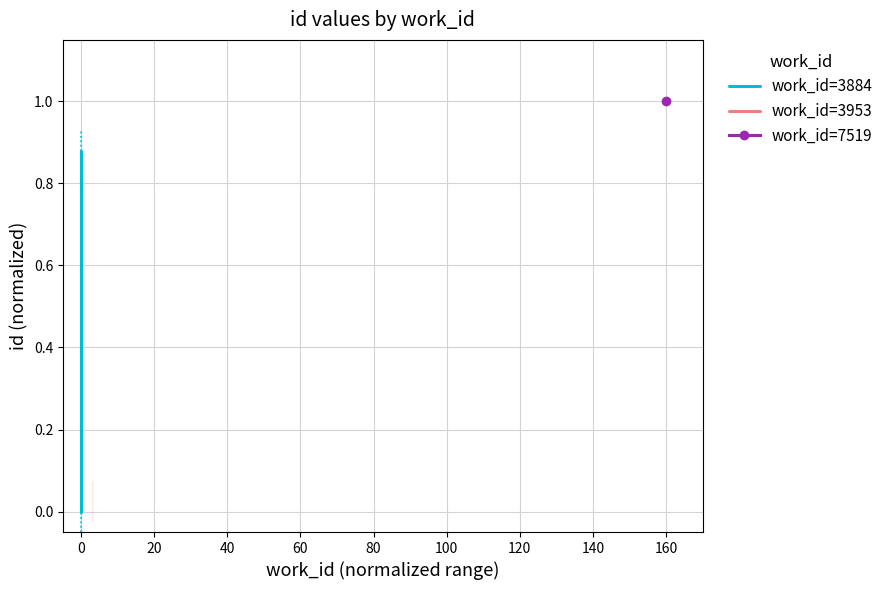

At how many categories does at least one series exceed 0?

2